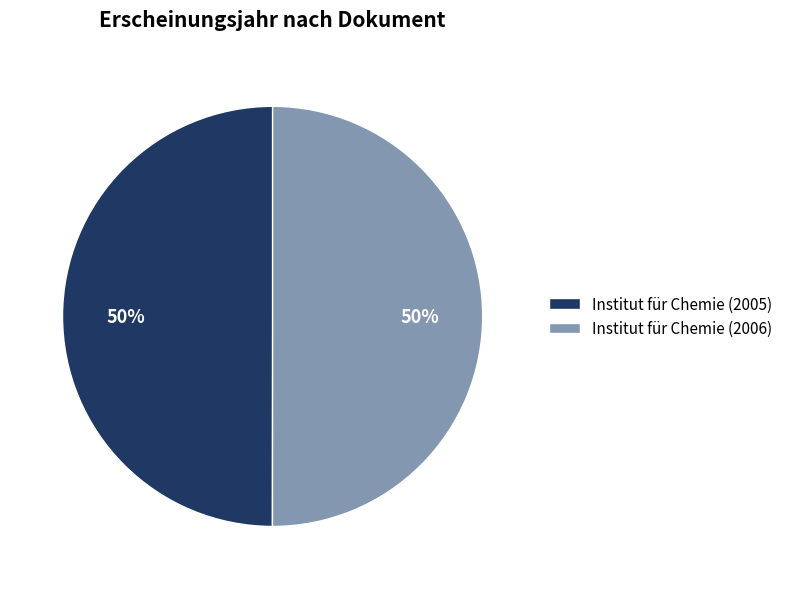

Approximately how many times larger is the value at Institut für Chemie (2005) compared to Institut für Chemie (2006)?

1.0